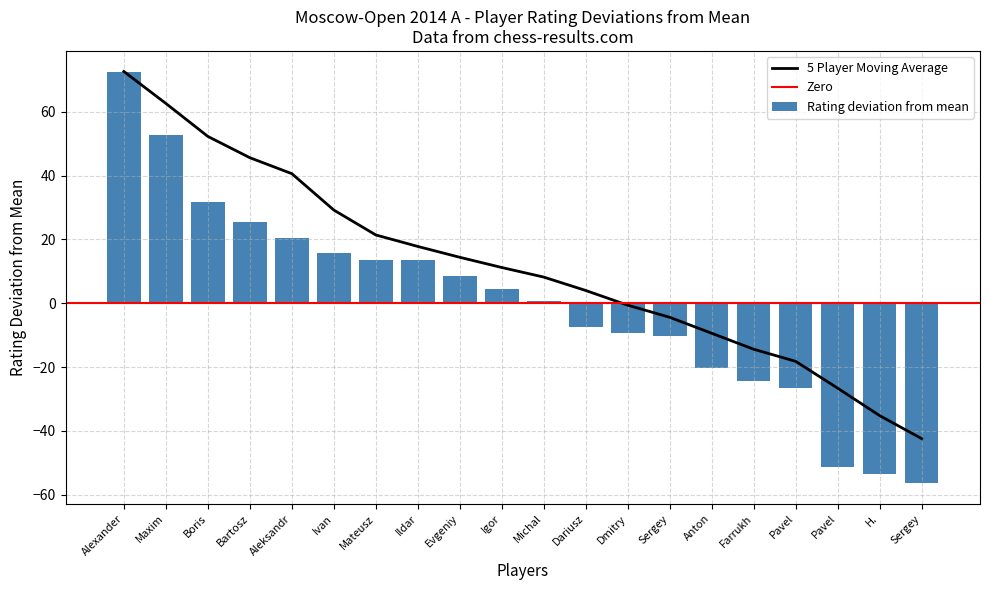

How many values in the Rating deviation from mean series are below 4?

10